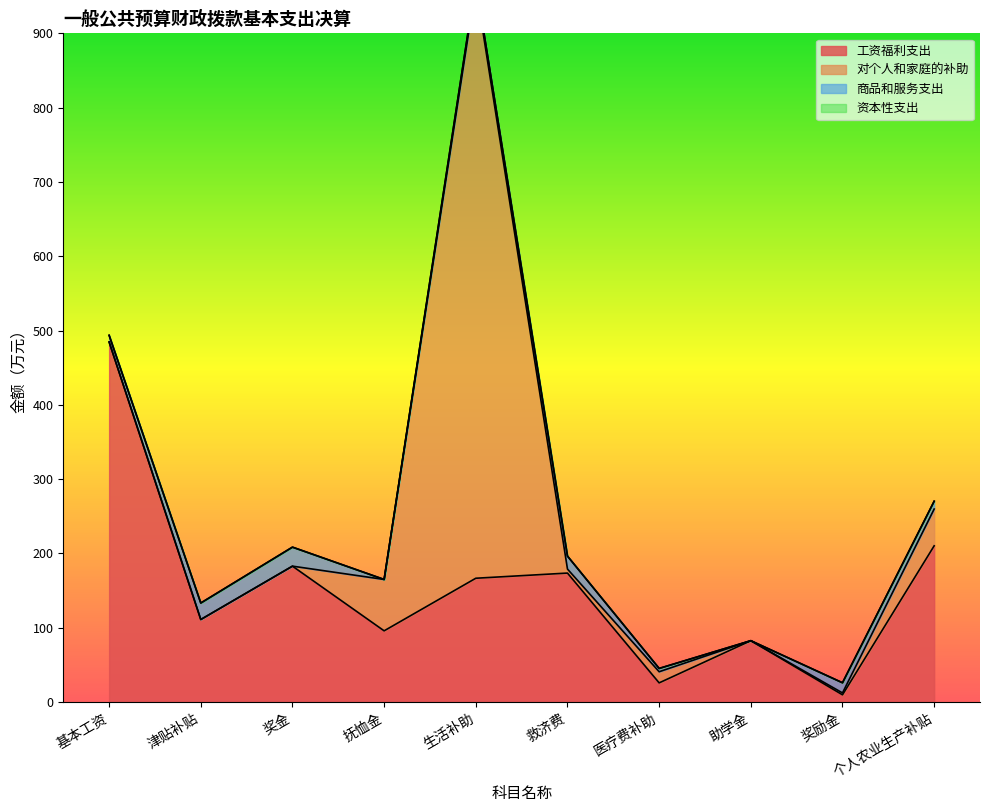

True or false: 商品和服务支出 has a value of 11.2 at 救济费.

False